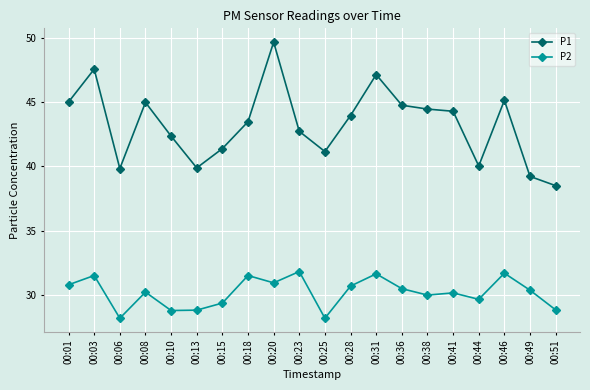

What is the spread (max minus min) of values at 00:15?

12.0